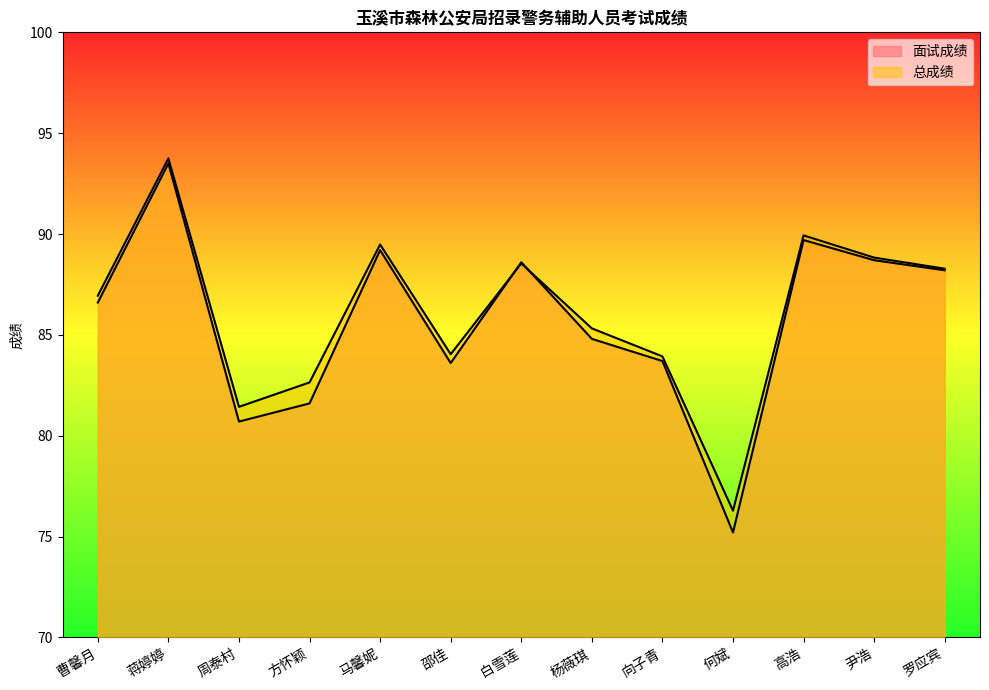

How many data points in 面试成绩 are above 86?

7